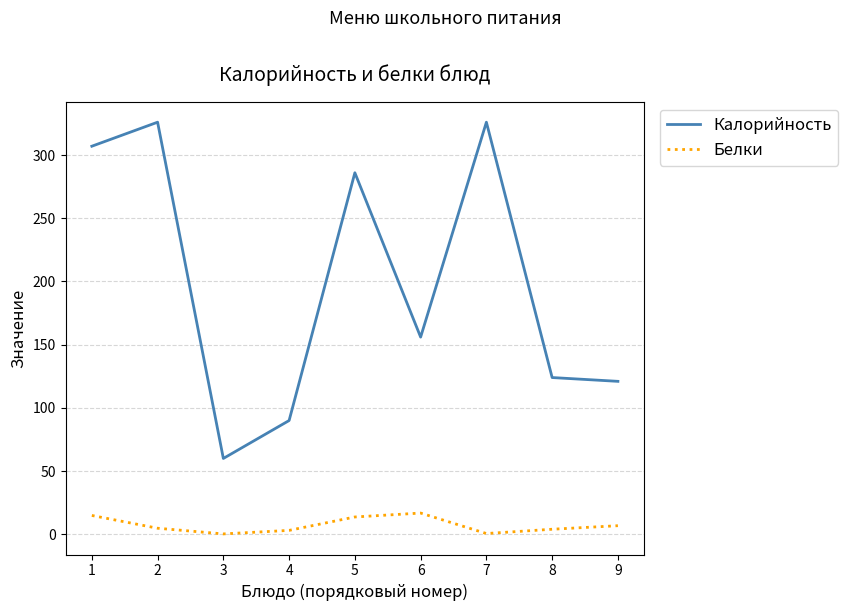

What is the difference between the maximum and minimum values in the Калорийность series?

266.0